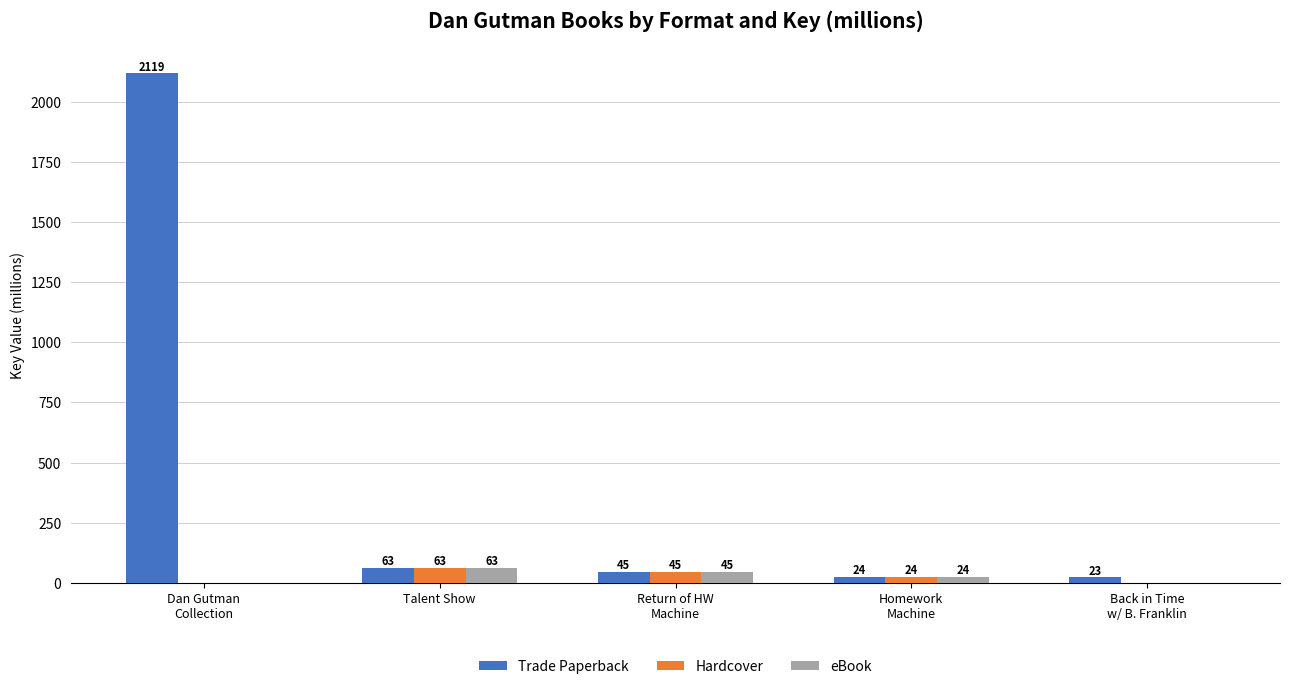

Which series has the largest range (max minus min)?

Trade Paperback